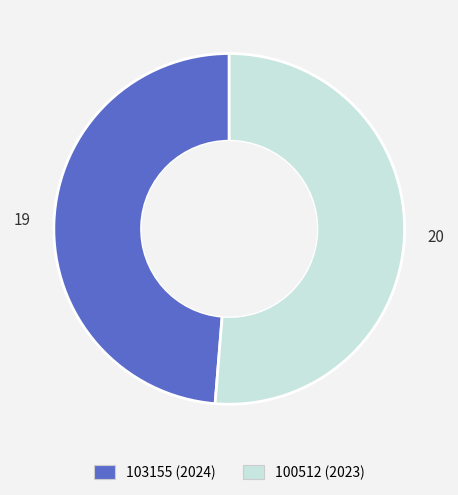

Between 103155 and 100512, which is larger?

100512